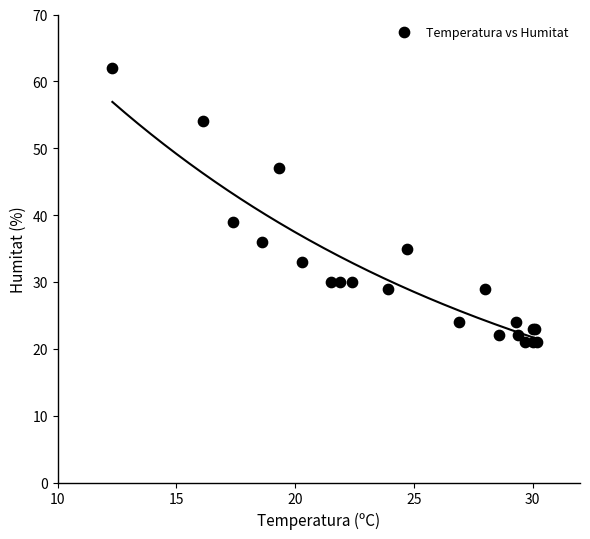

What Y value in the scatter plot is closest to 41?

39